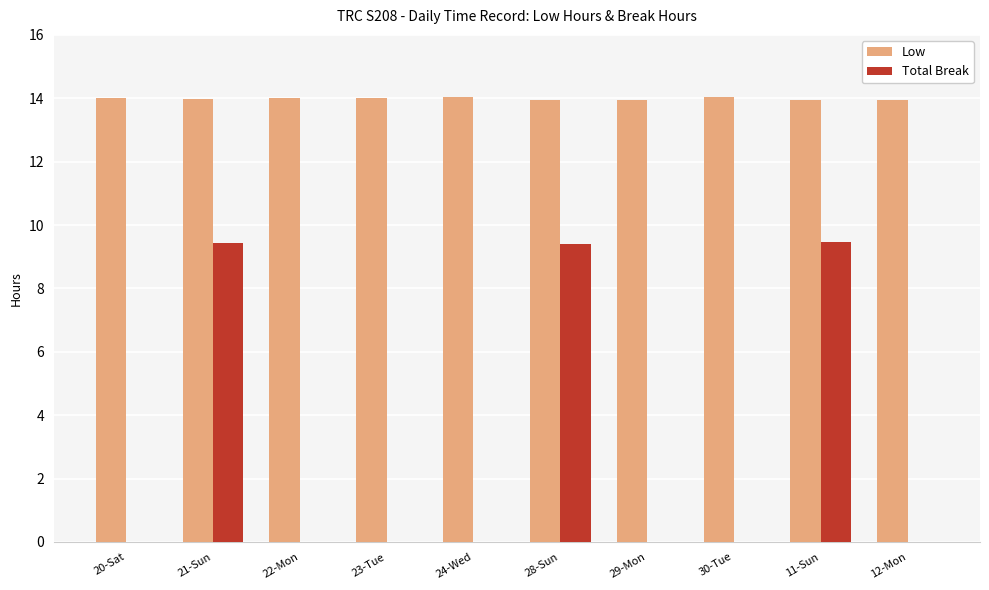

What is the greatest value displayed?

14.0